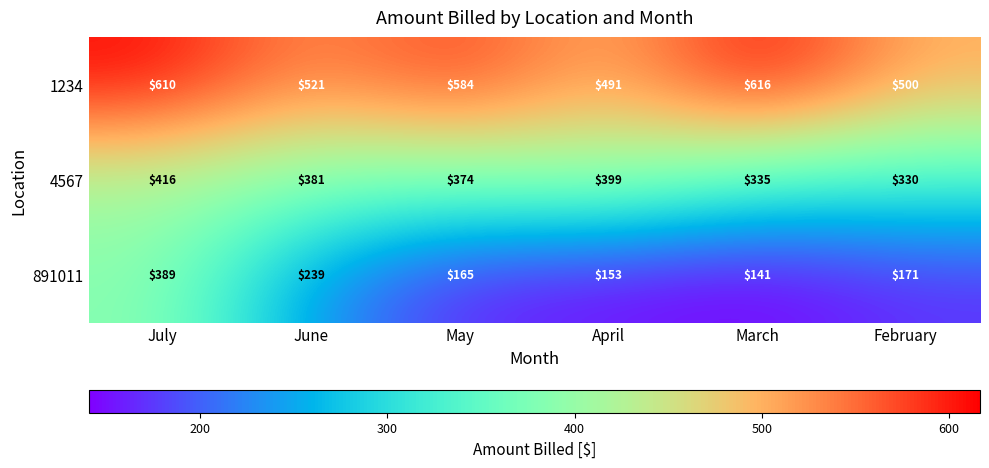

Is the value of 4567 at April greater than the value of 1234 at March?

No